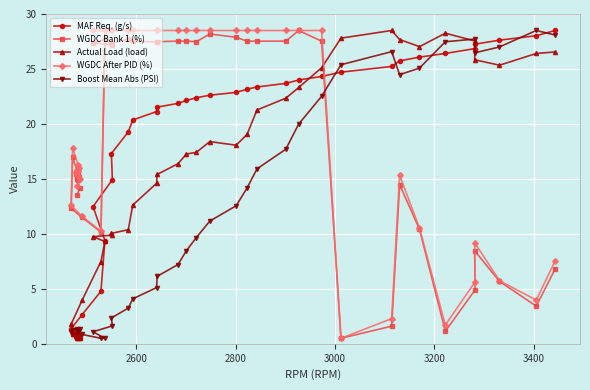

Is it true that Actual Load (load) equals 1.0 at 9?

False